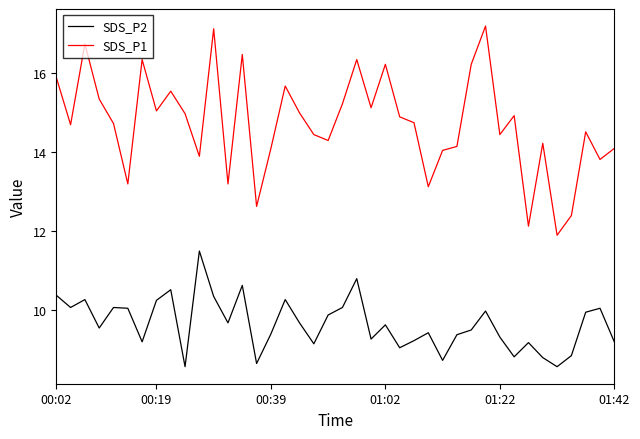

True or false: SDS_P1 and SDS_P2 intersect in this chart.

False